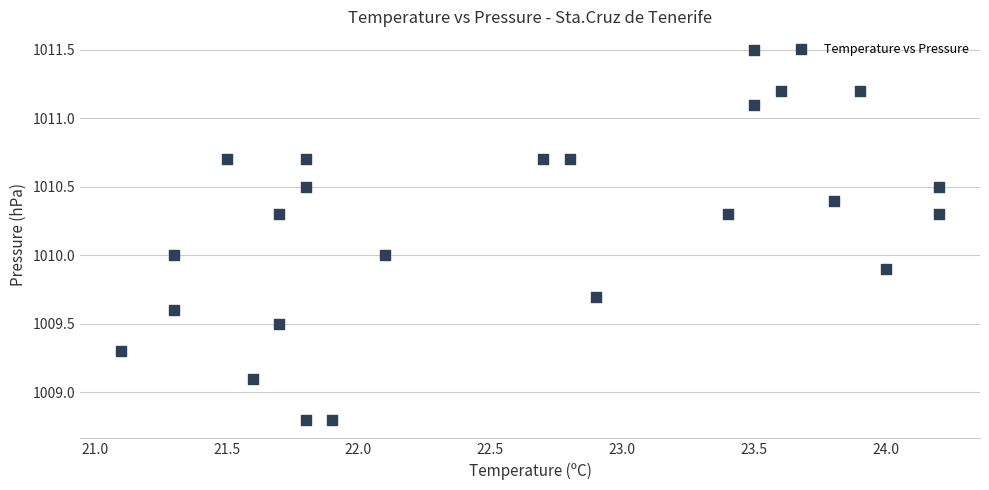

What is the range of Y values (max minus min)?

2.7